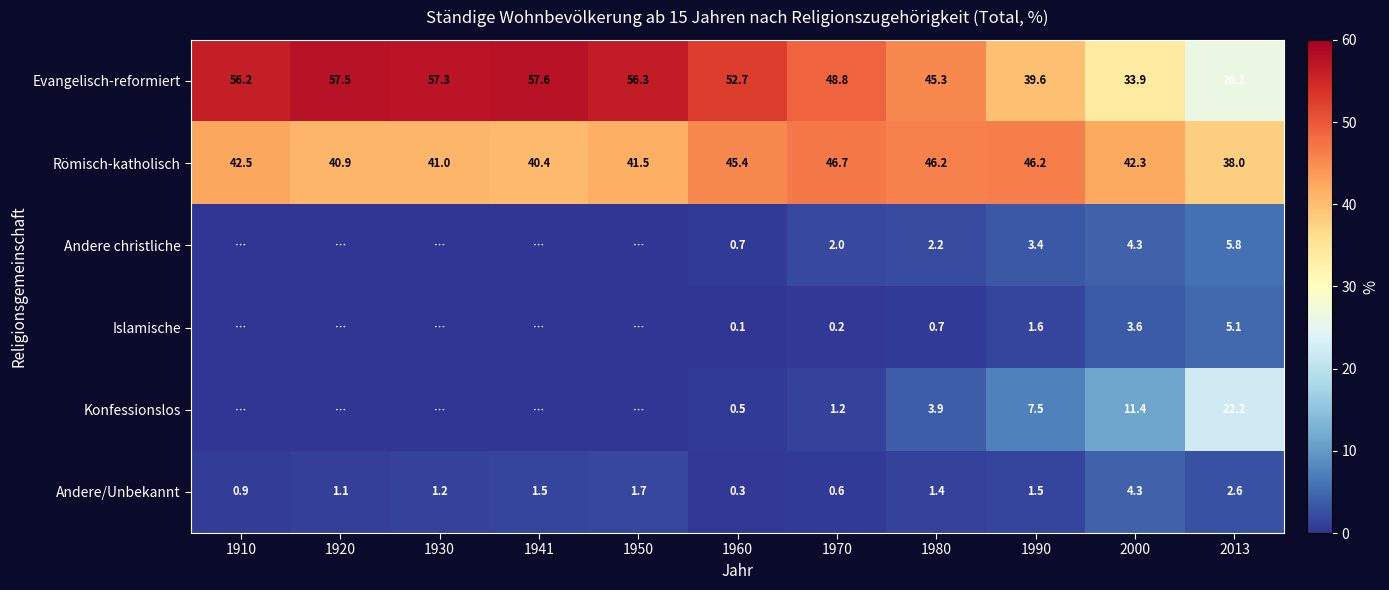

What is the difference between the Römisch-katholisch values at 1920 and 2000?

1.4